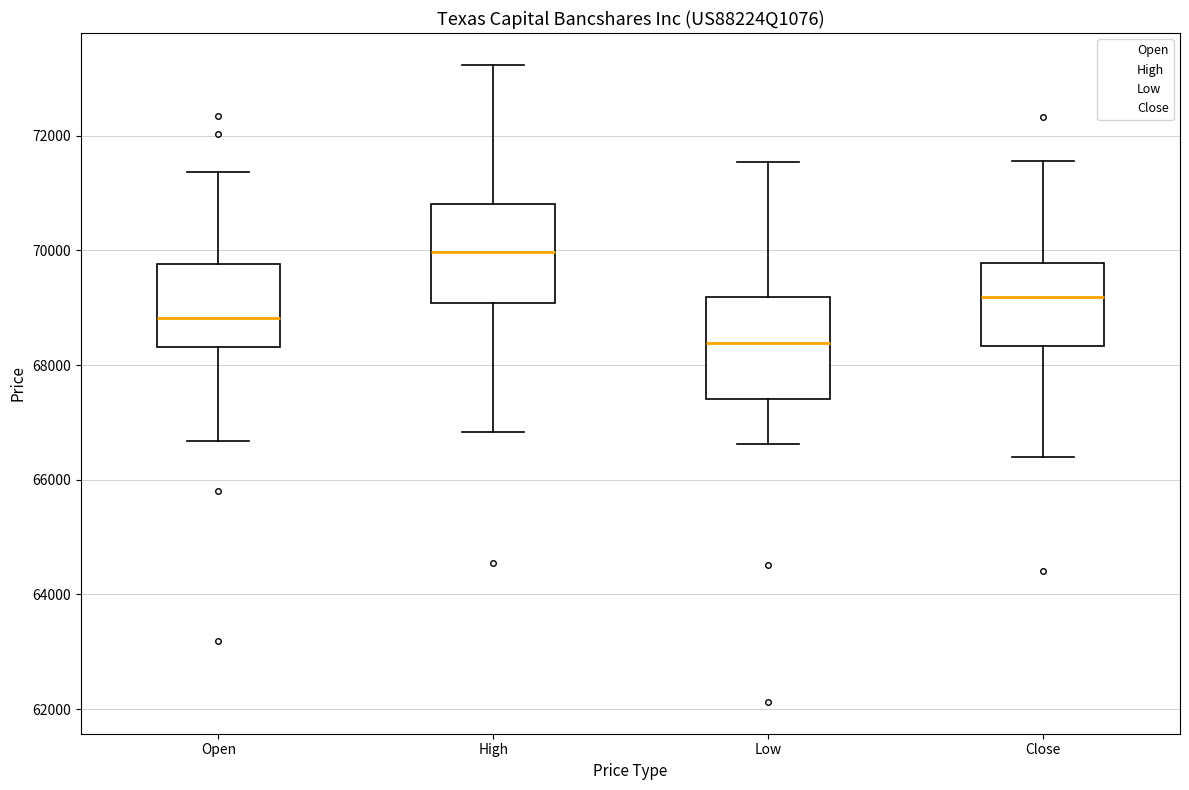

Reading left to right, transcribe this box plot: for each box, give where its median line is, the range the box spans, and where its two whiskers end, as read against the y-axis. The values are not printed on the chart, so give them approximately, as read against the axis.

Open: median 68800, box 68400 to 69800, whiskers 66600 to 71400
High: median 70000, box 69000 to 70800, whiskers 66800 to 73200
Low: median 68400, box 67400 to 69200, whiskers 66600 to 71600
Close: median 69200, box 68400 to 69800, whiskers 66400 to 71600